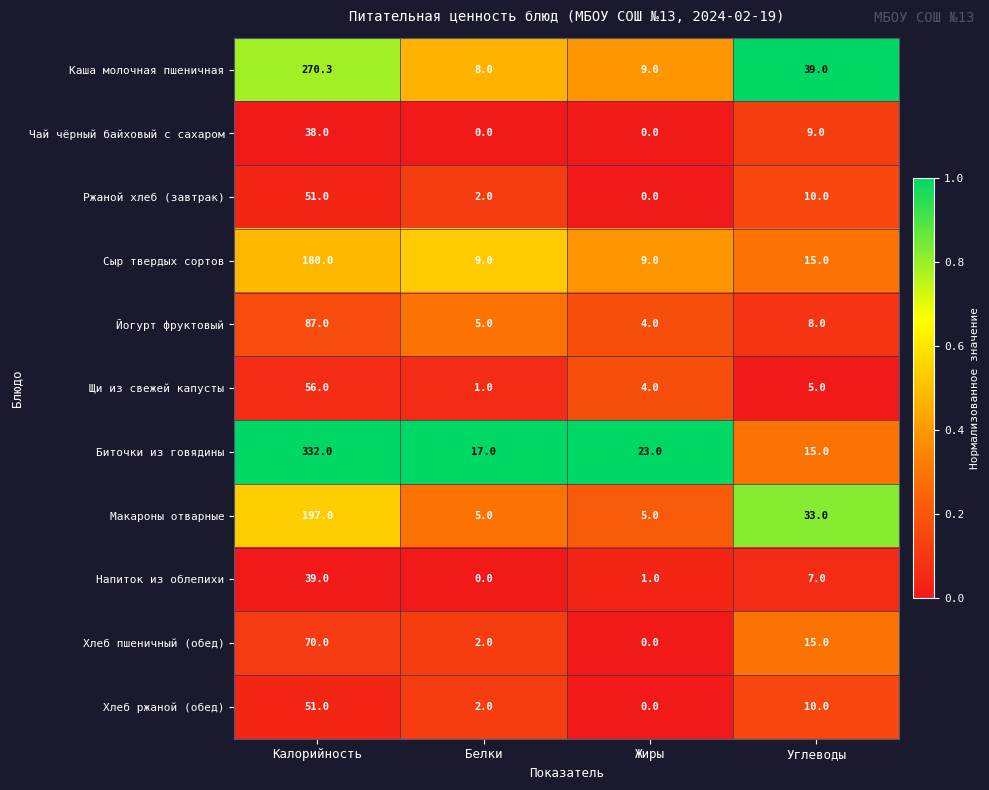

What is the average value of the Хлеб пшеничный (обед) series?

21.8